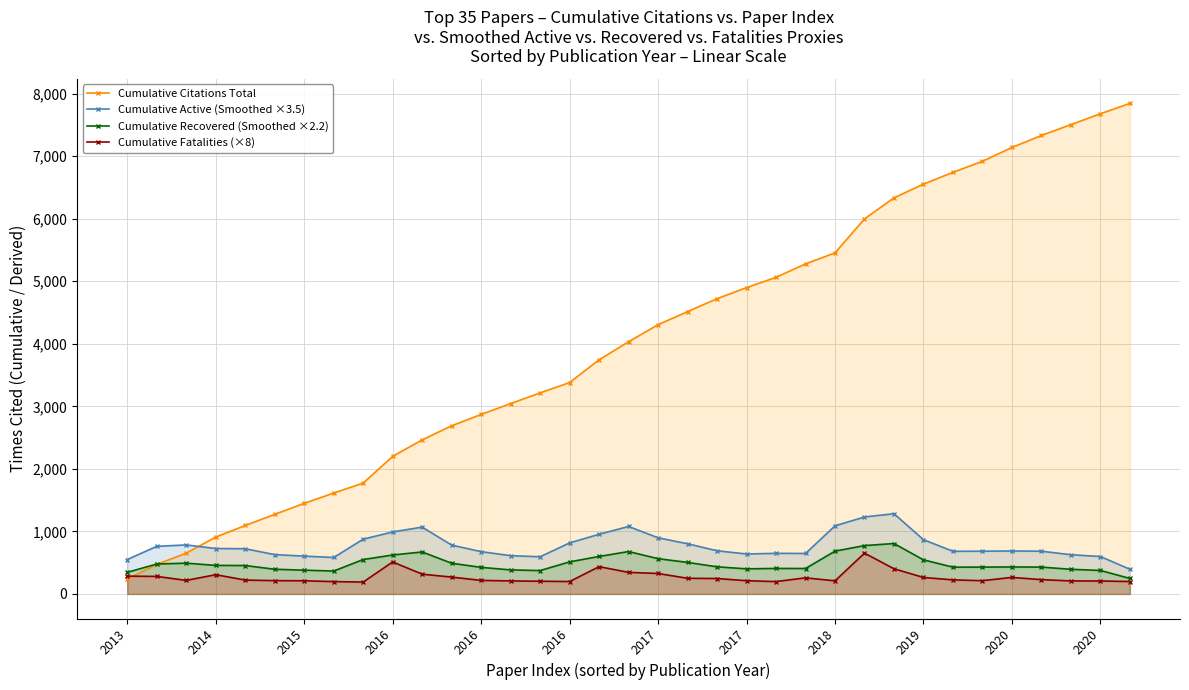

Which has a higher value, 2013 or 16?

16